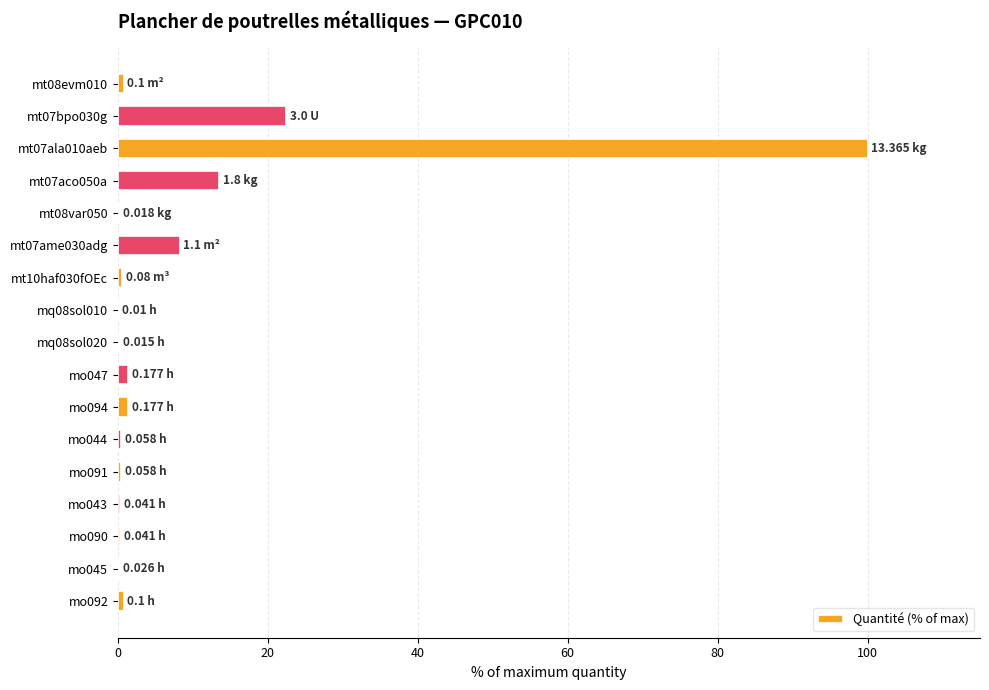

Where is the data nearest to the value 50?

mt07bpo030g